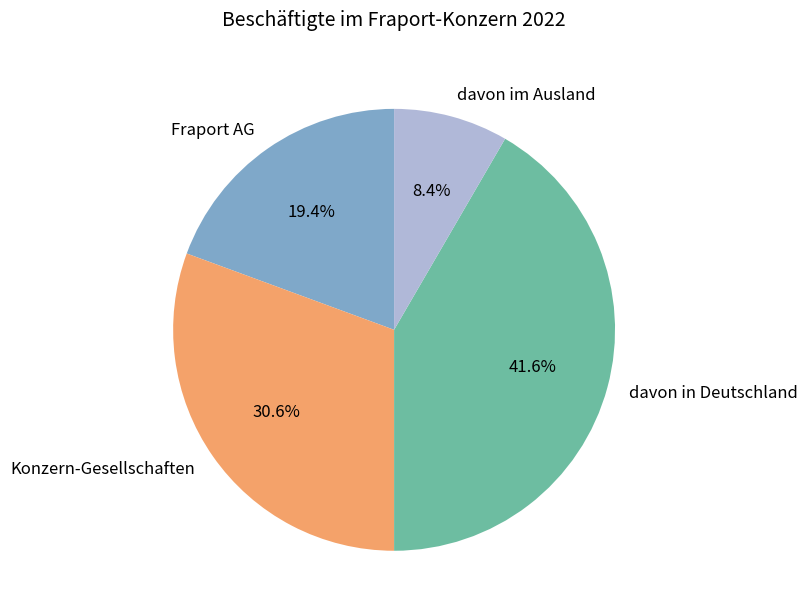

Is the sum of Fraport AG and davon in Deutschland greater than half?

Yes